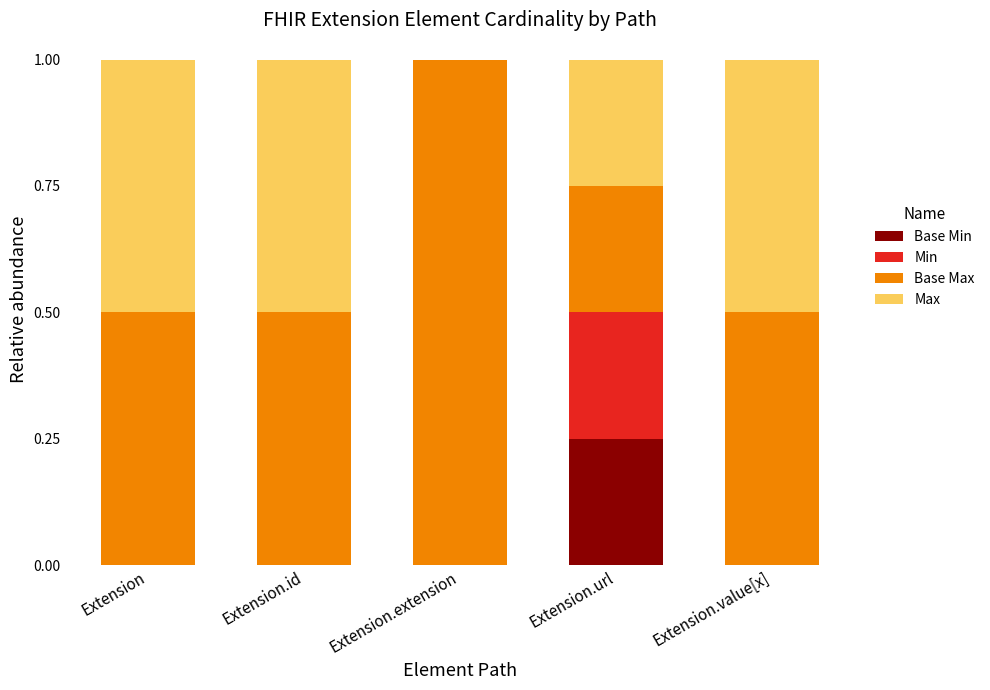

What is the total value across all series at Extension.url?

1.0